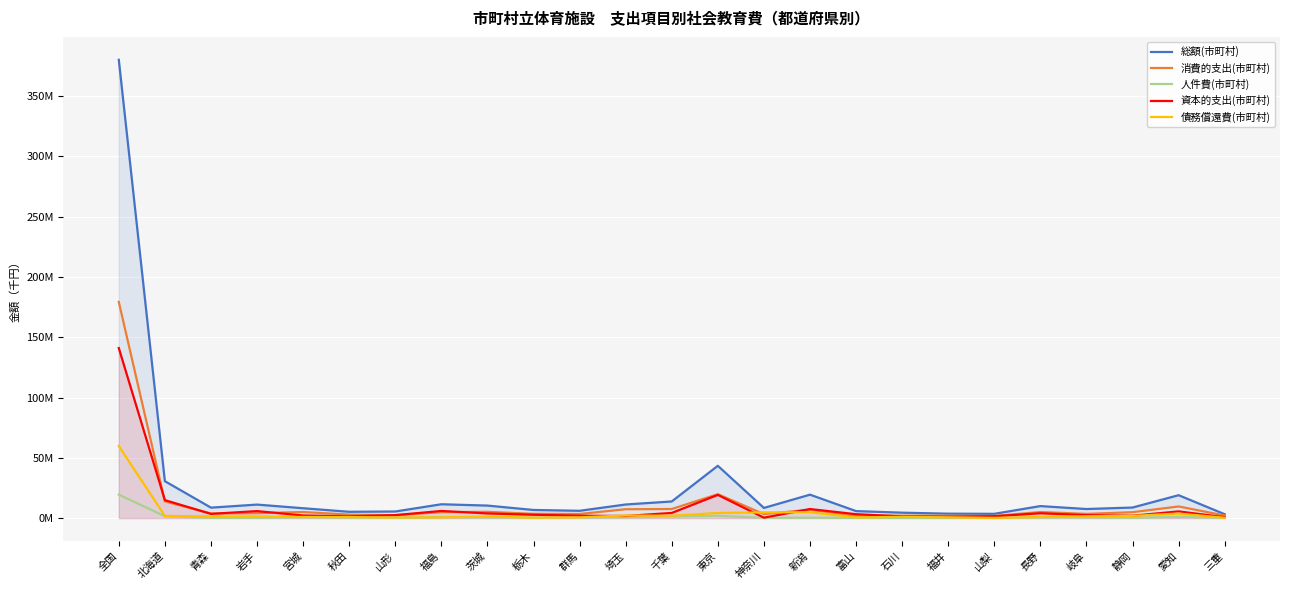

The value of 消費的支出(市町村) at 神奈川 is 3315453. True or false?

True